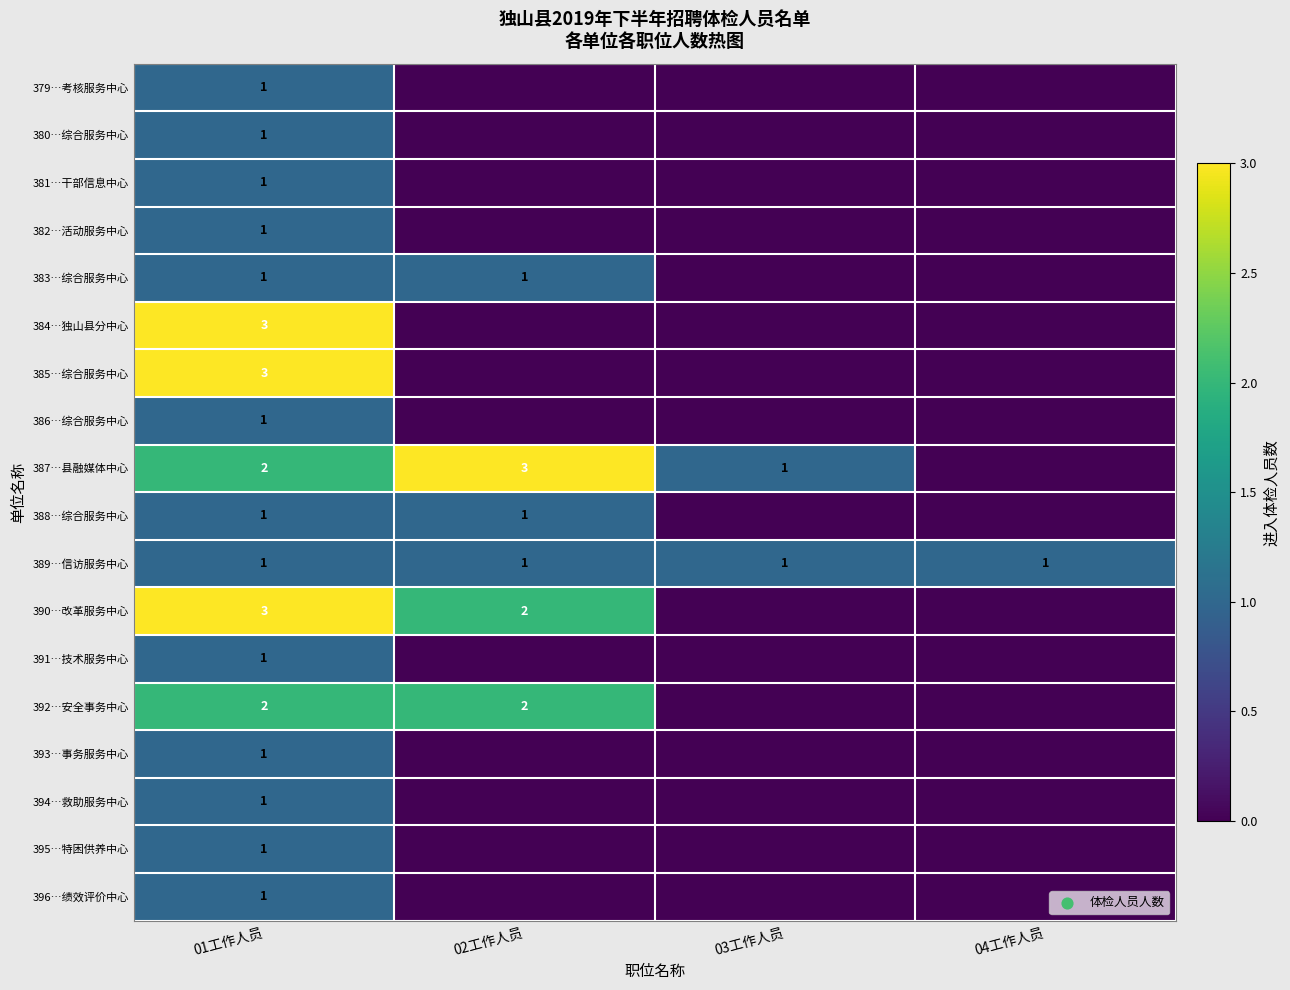

The value of 385…综合服务中心 at 01工作人员 is 4. True or false?

False